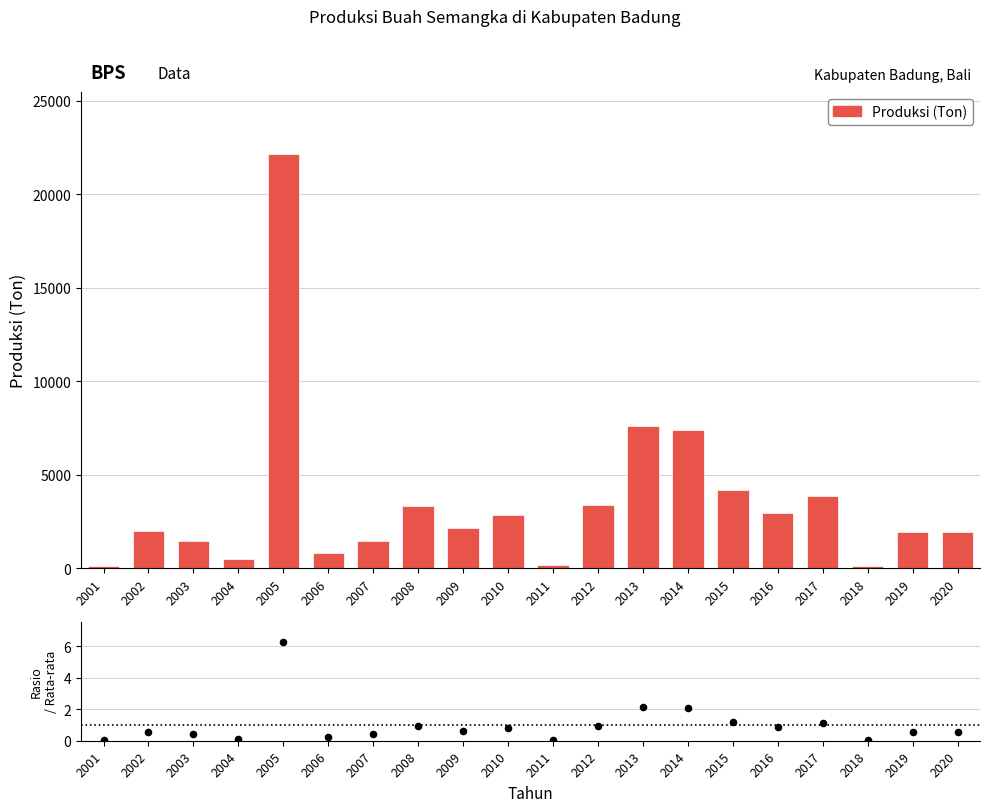

Is the value of Rasio terhadap rata-rata at 2013 greater than the value of Produksi (Ton) at 2002?

No